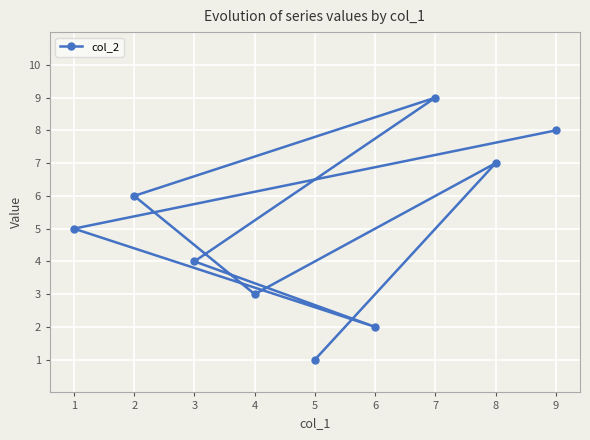

What is the difference between the second highest and second lowest values?

6